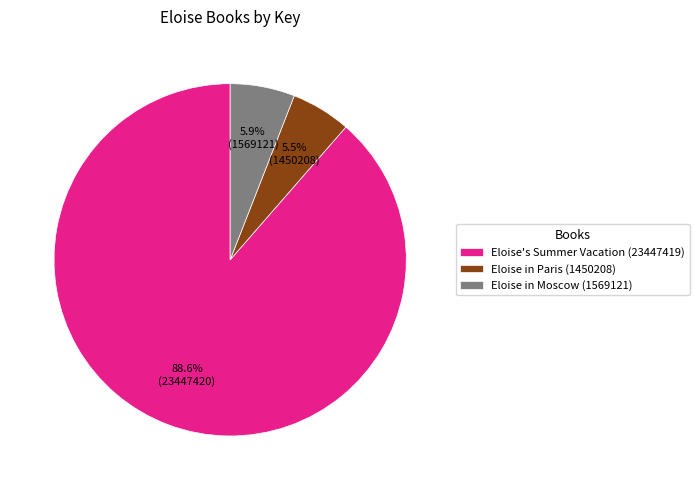

To the nearest percent, what is the combined percentage of Eloise in Paris (1450208) and Eloise in Moscow (1569121)?

11%